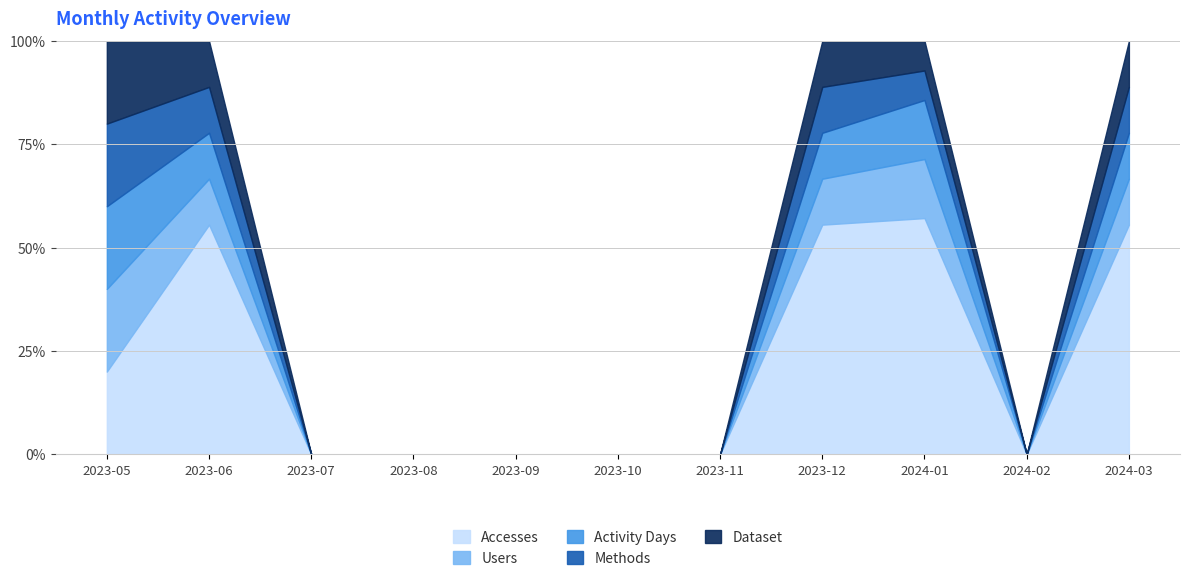

Which label corresponds to the smallest value in the chart?

2023-07